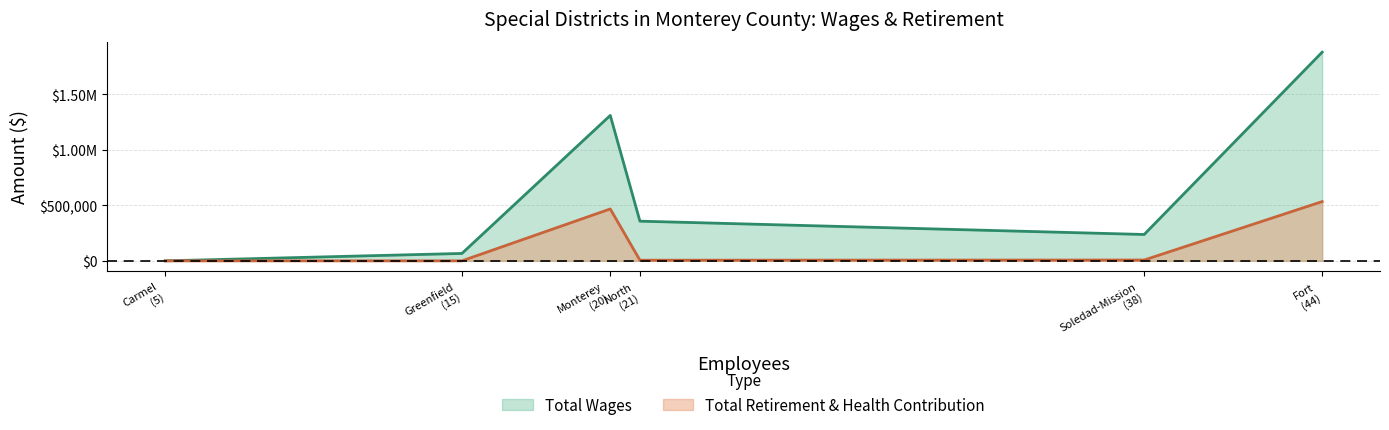

Rank the series by their maximum value, from lowest to highest.

Total Retirement & Health Contribution, Total Wages